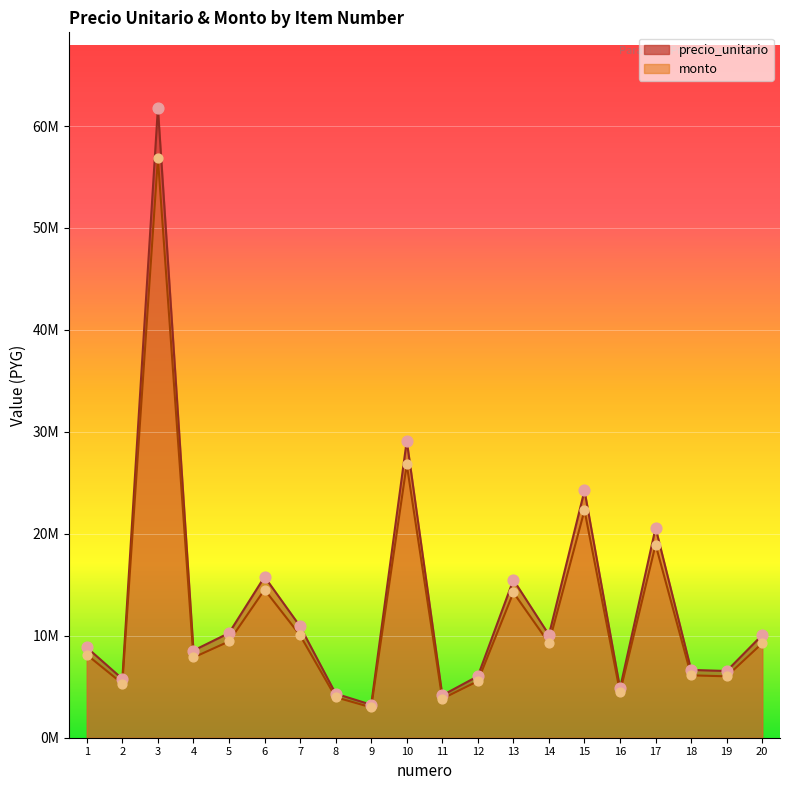

At which category is the sum across all series the highest?

3